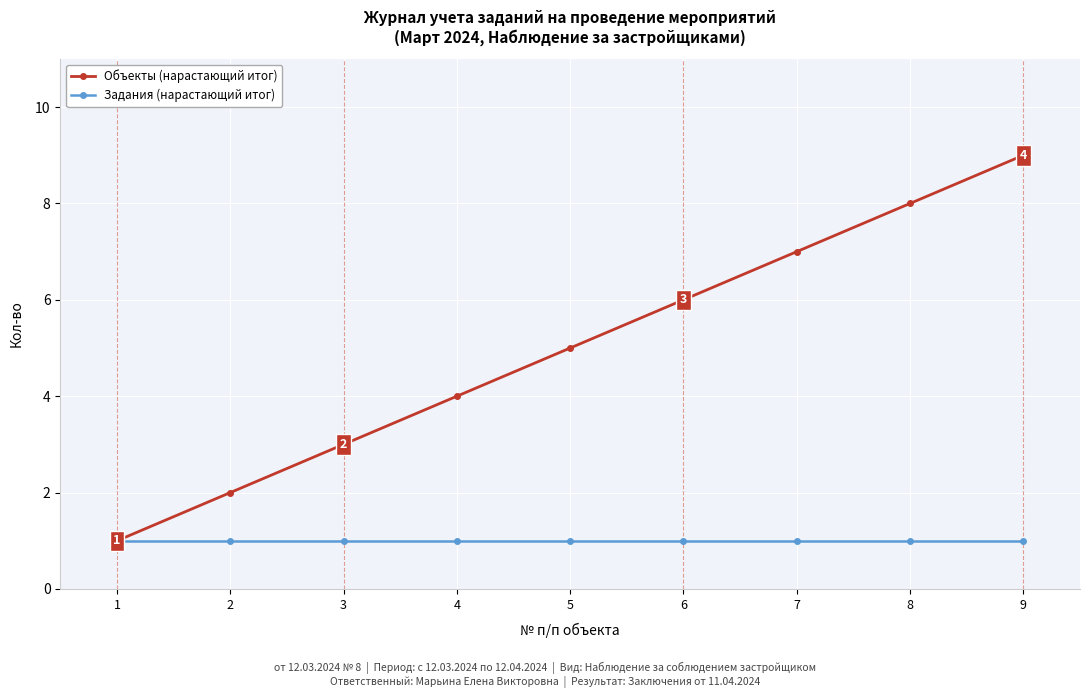

How many categories are shown in the chart?

9